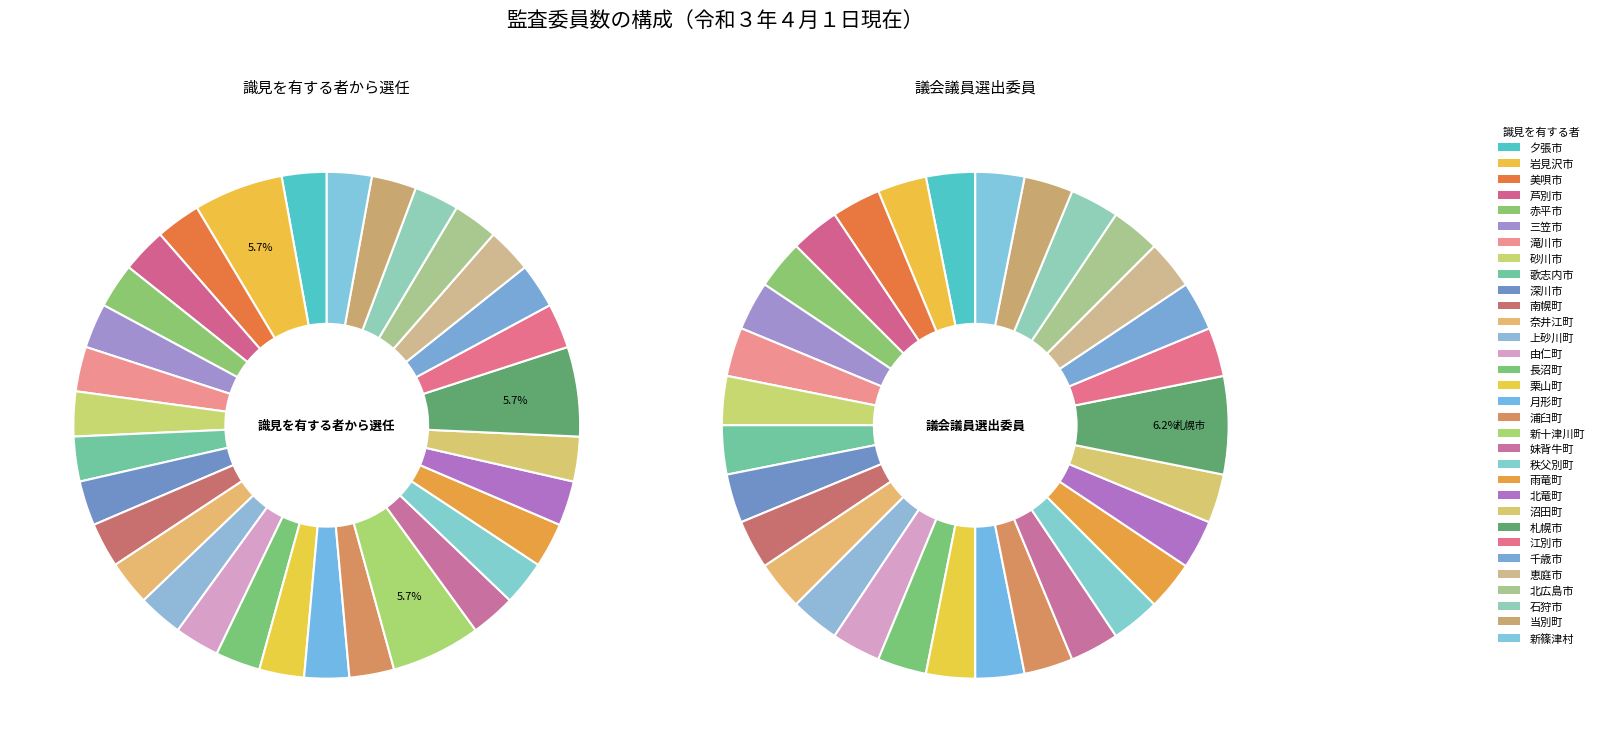

How much of the chart is everything except 滝川市?

97.1%